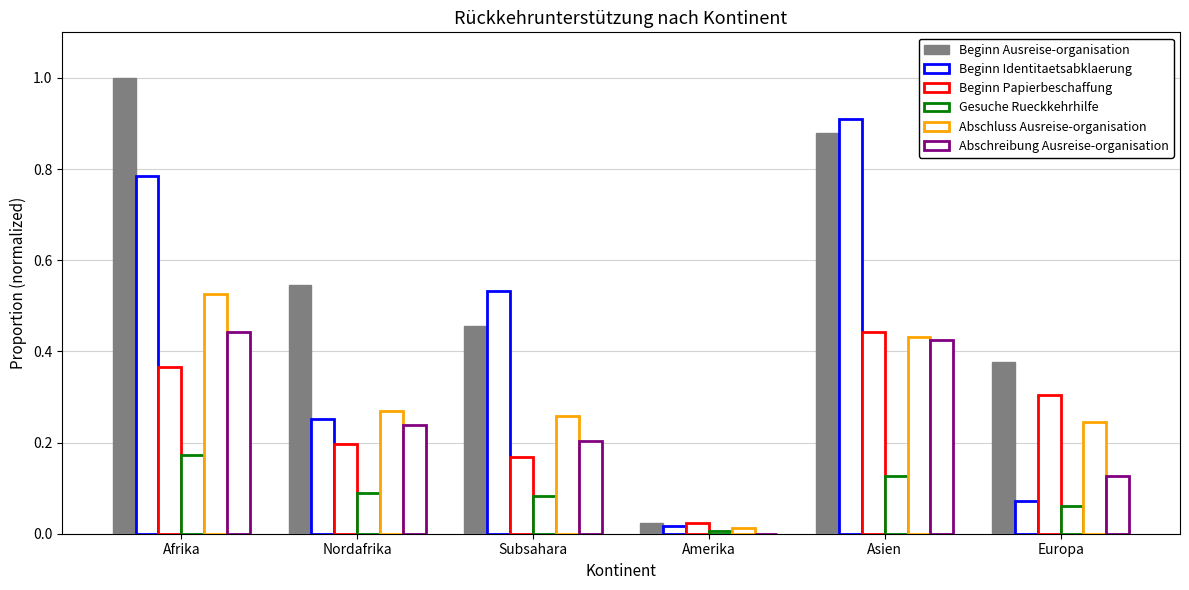

At how many categories does at least one series exceed 0?

6